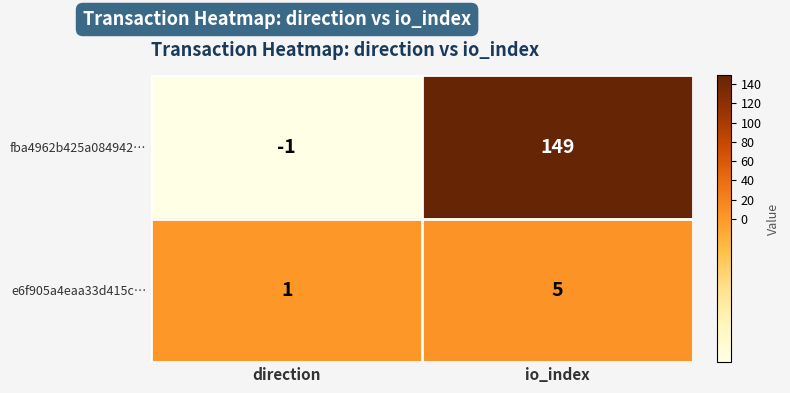

At which label is fba4962b425a084942… closest to 74?

direction